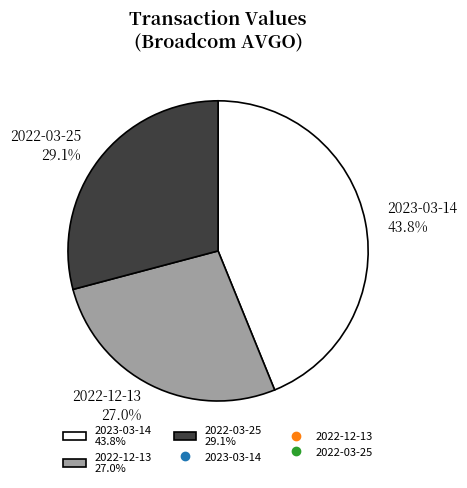

To the nearest percent, what is the average slice percentage?

33%